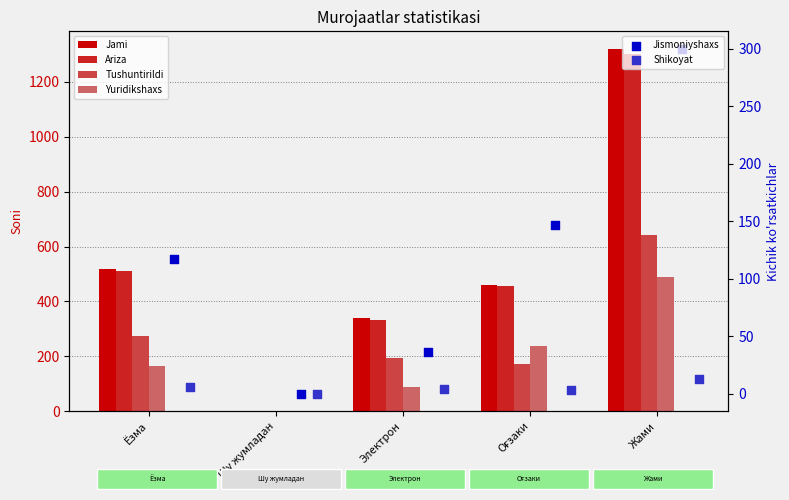

At how many categories does at least one series exceed 300?

4